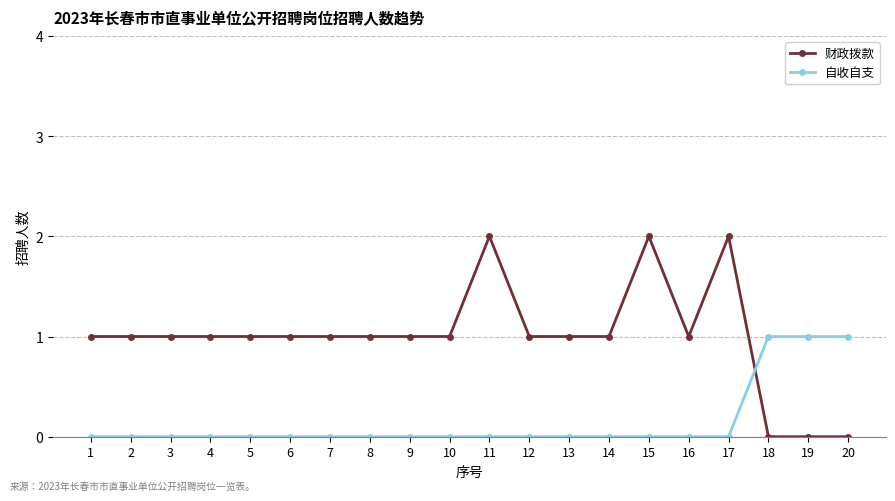

The 财政拨款 series shows 1 at 5. True or false?

True